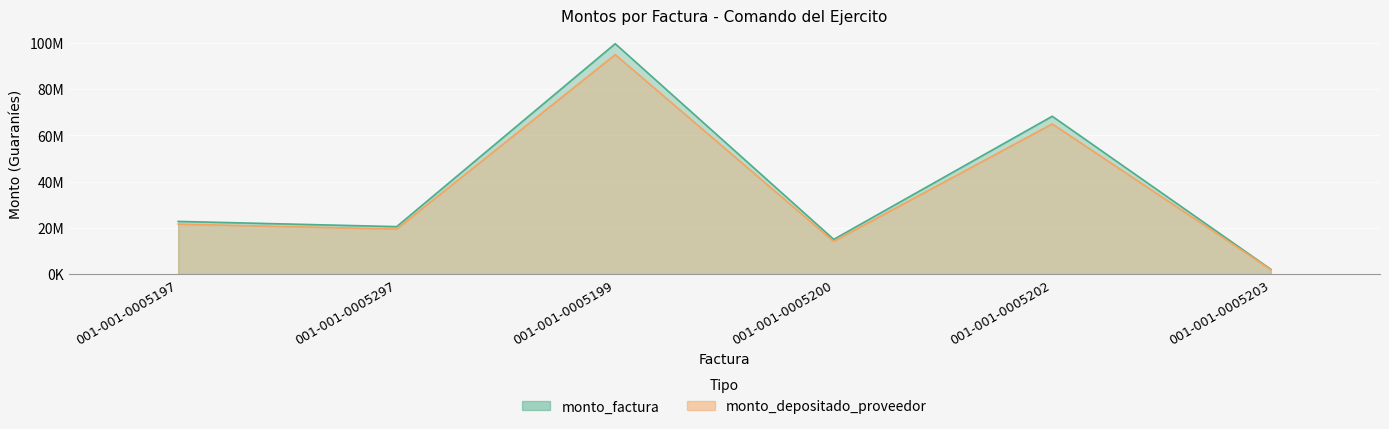

Reading left to right, list all the values displayed in this chart.

monto_factura: 22768700	20512125	99580000	15000000	68221750	2100000
monto_depositado_proveedor: 21587725	19456999	94852322	14115681	64906180	2000300